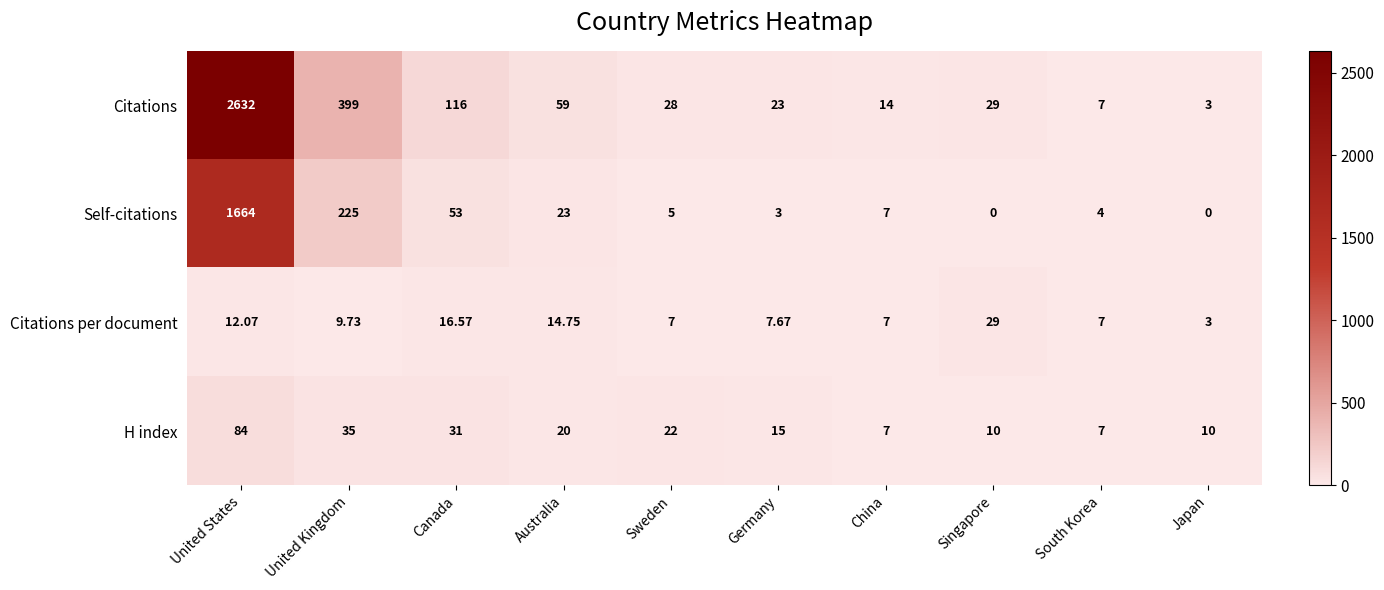

Count the number of categories in the chart.

10